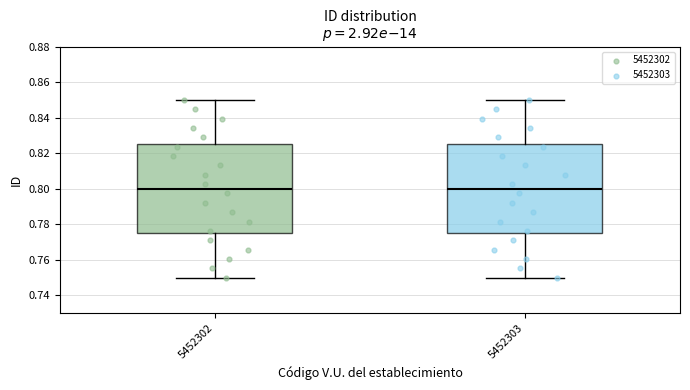

Reading left to right, transcribe this box plot: for each box, give where its median line is, the range the box spans, and where its two whiskers end, as read against the y-axis. The values are not printed on the chart, so give them approximately, as read against the axis.

5452302: median 0.800, box 0.776 to 0.826, whiskers 0.750 to 0.850
5452303: median 0.800, box 0.776 to 0.826, whiskers 0.750 to 0.850